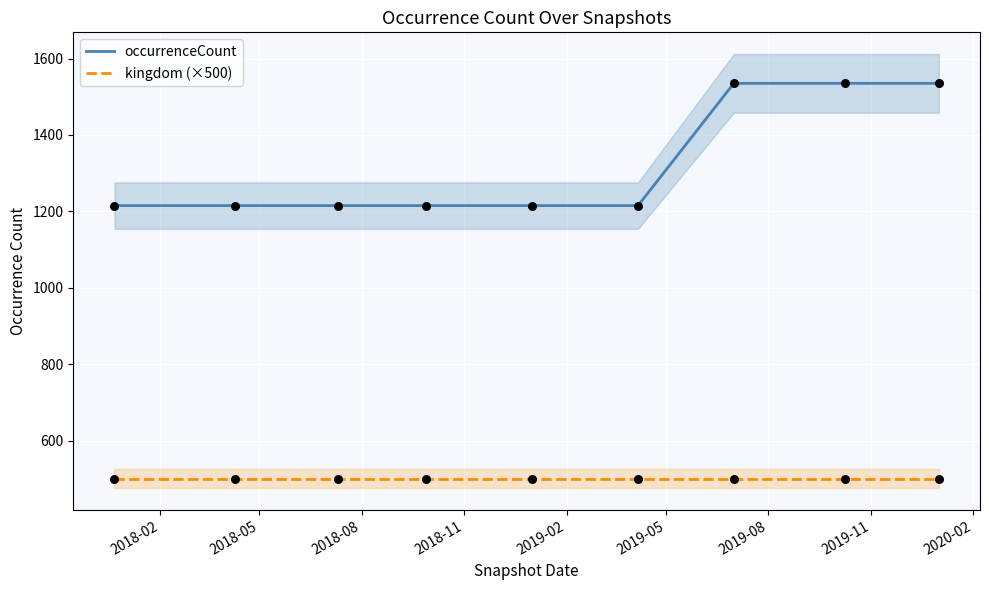

True or false: occurrenceCount and kingdom (×500) cross at least once.

False